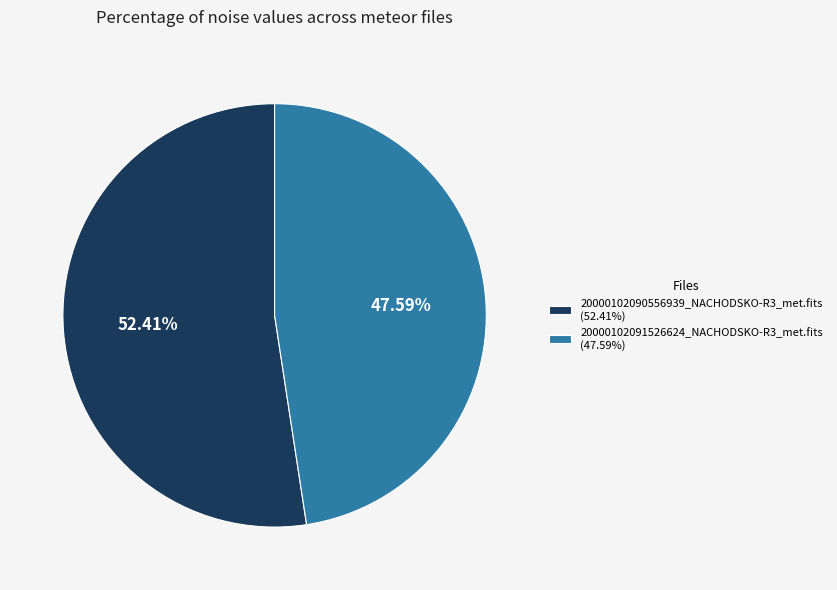

Which slice is the smallest?

20000102091526624_NACHODSKO-R3_met.fits